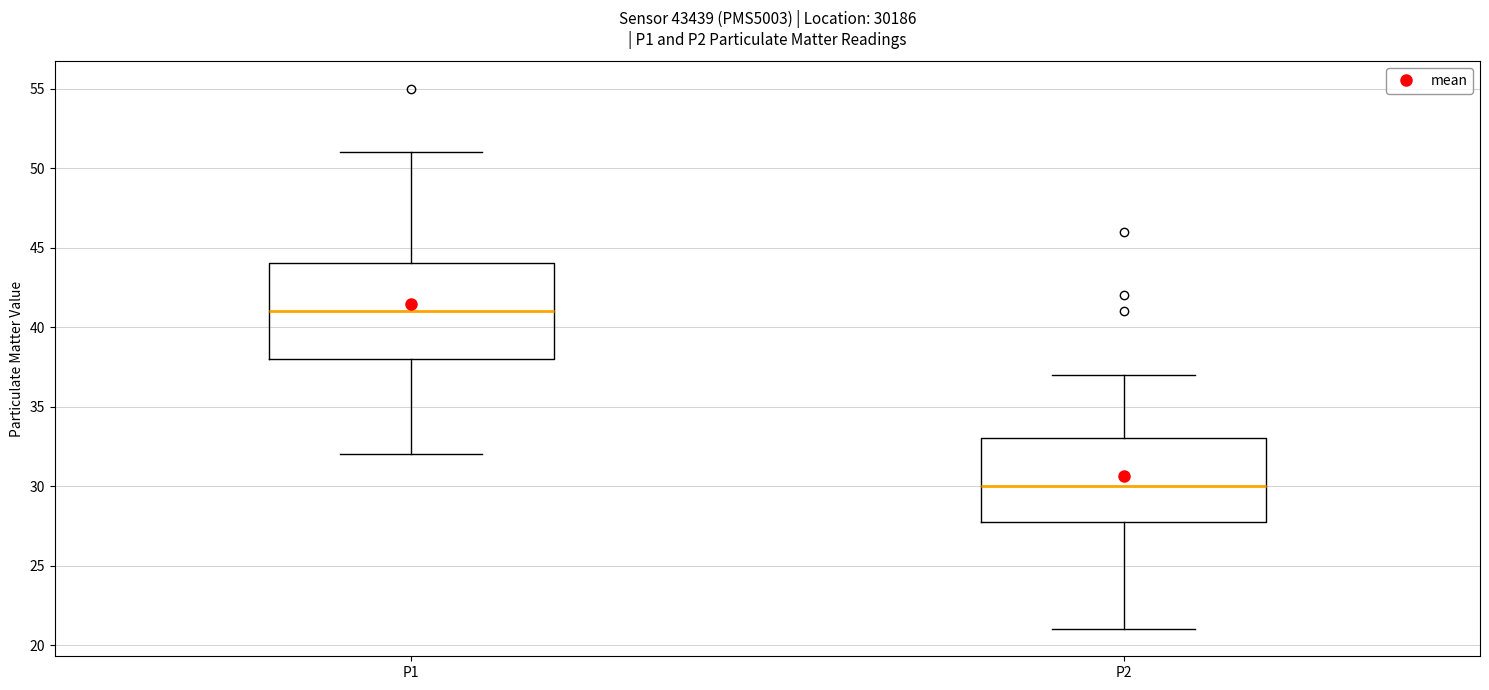

Reading left to right, read every box against the y-axis: the position of its median line, the range the box covers, and the ends of its whiskers. The values are not printed on the chart, so give them approximately, as read against the axis.

P1: median 41, box 38 to 44, whiskers 32 to 51
P2: median 30, box 28 to 33, whiskers 21 to 37